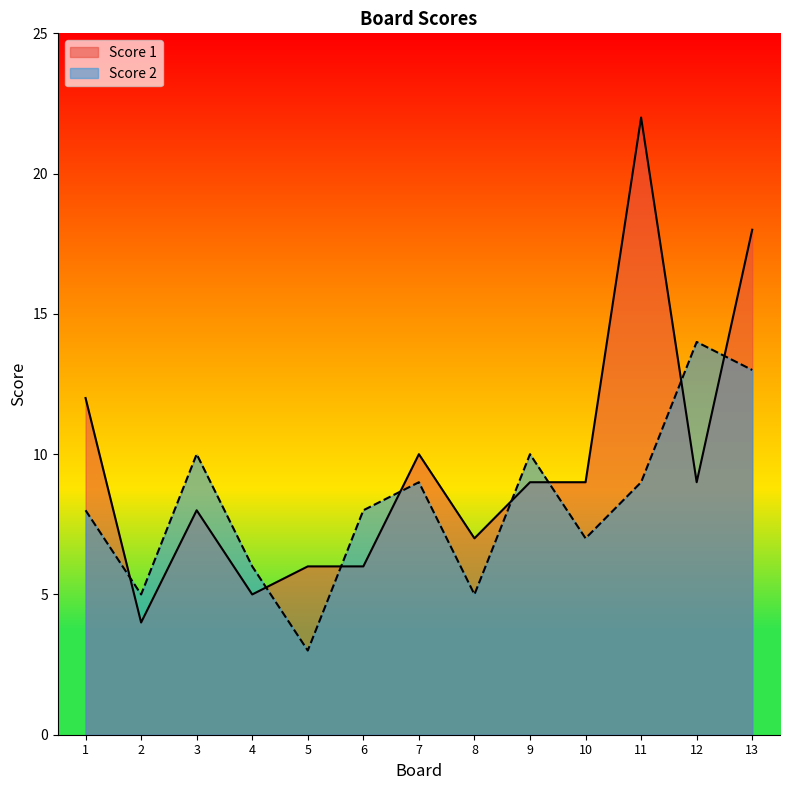

What is the value of the Score 2 point at the 12th from the left?

14